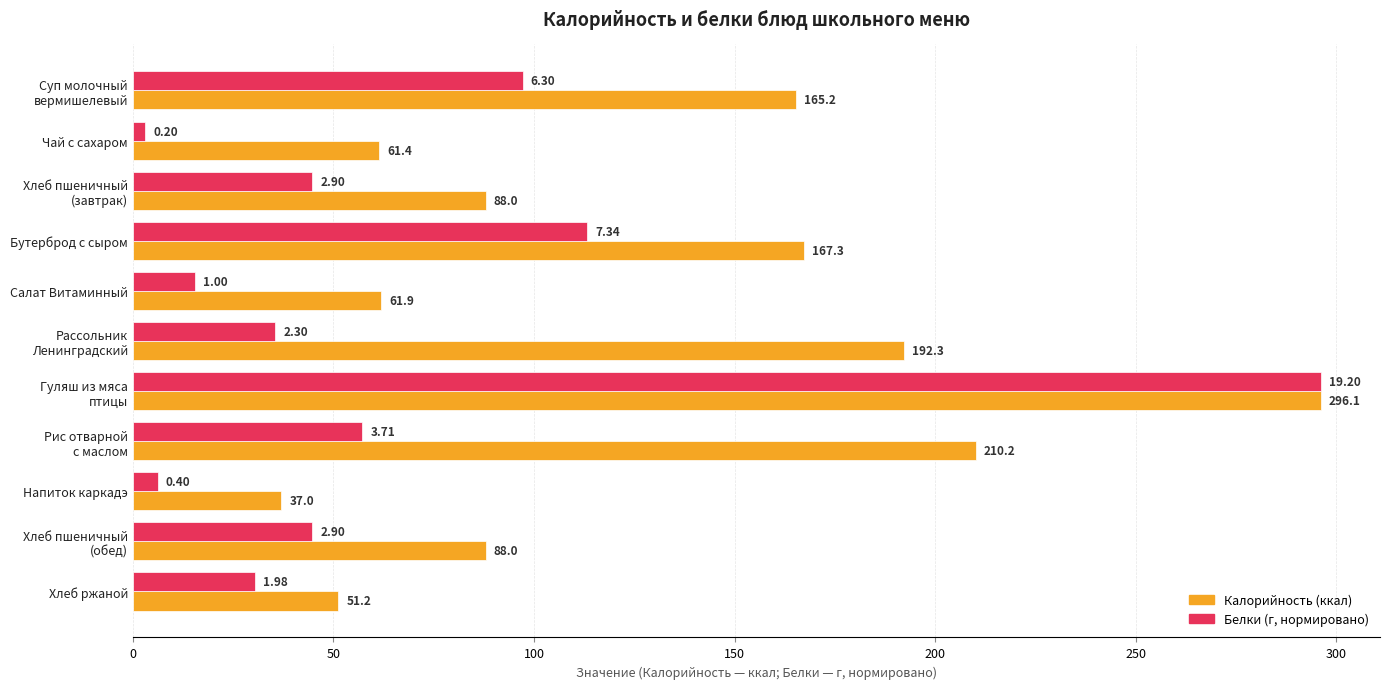

At which category does the chart reach its minimum across all series?

Чай с сахаром